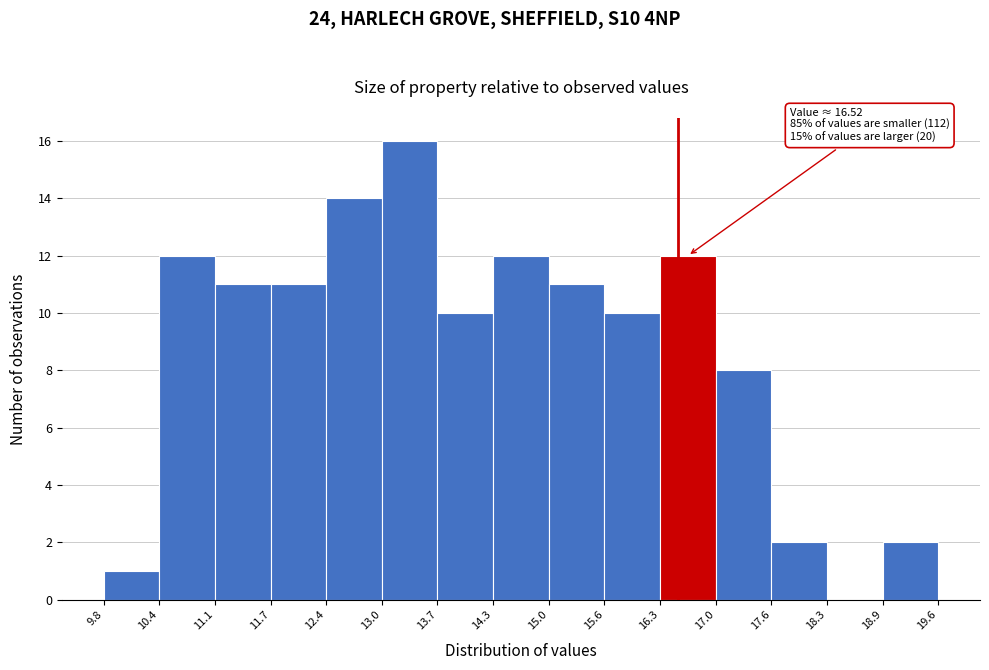

Which range on the x-axis has the tallest bar?

13.0 to 13.7